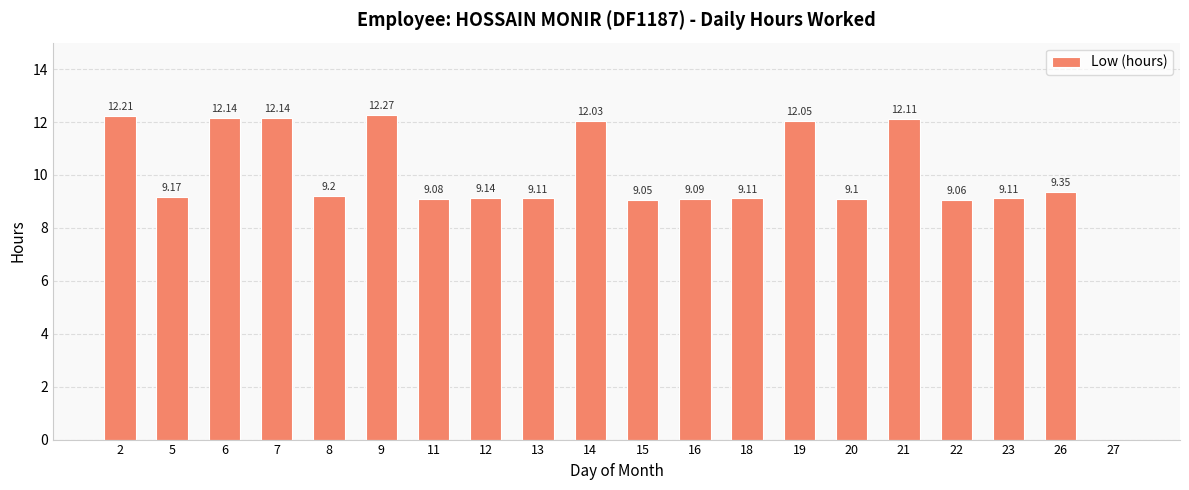

What is the greatest value displayed?

12.3